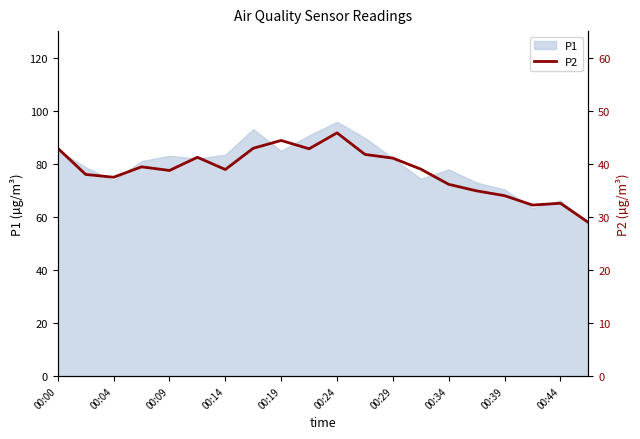

The P1 series shows 29.2 at 00:09. True or false?

False